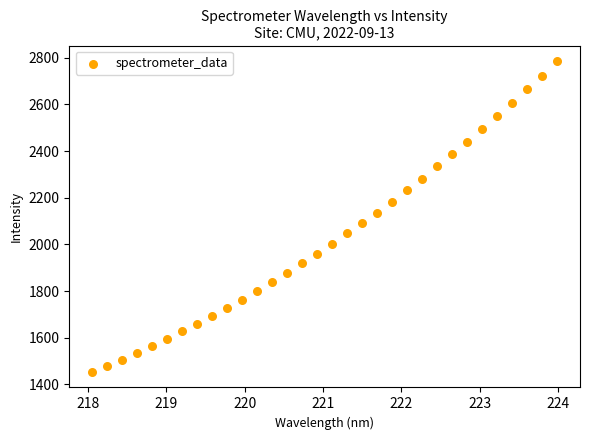

What is the range of X values (max minus min)?

5.9